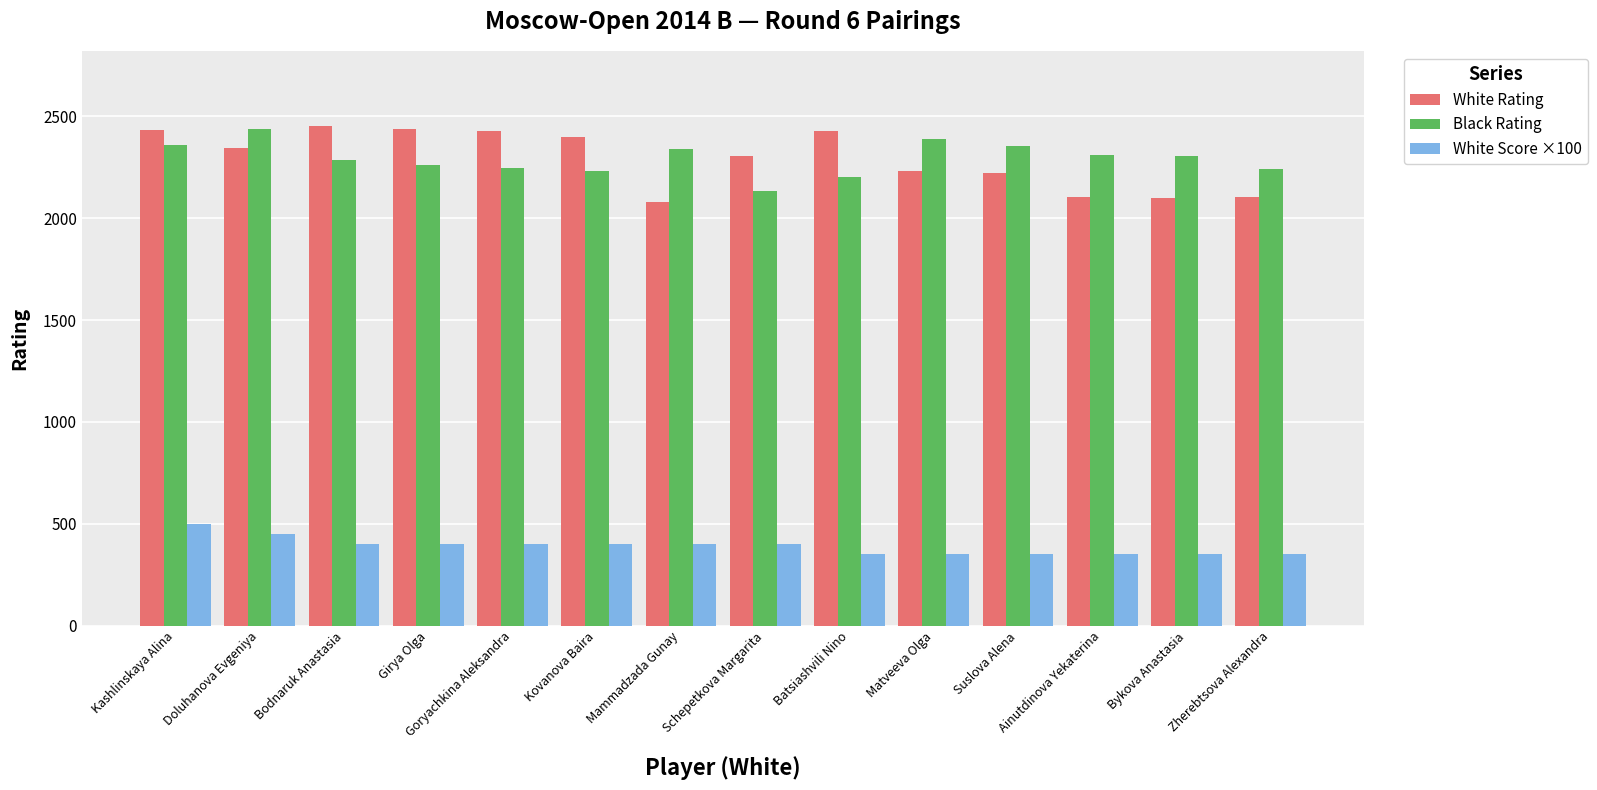

Is it true that White Score ×100 equals 400 at Schepetkova Margarita?

True